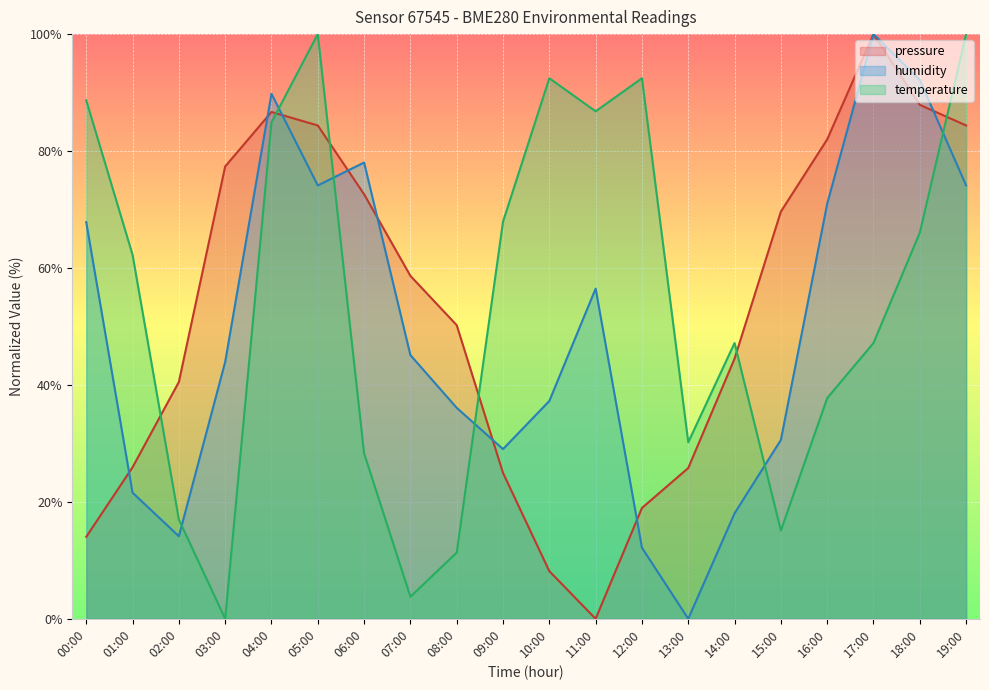

How many positive values does the humidity series have?

19